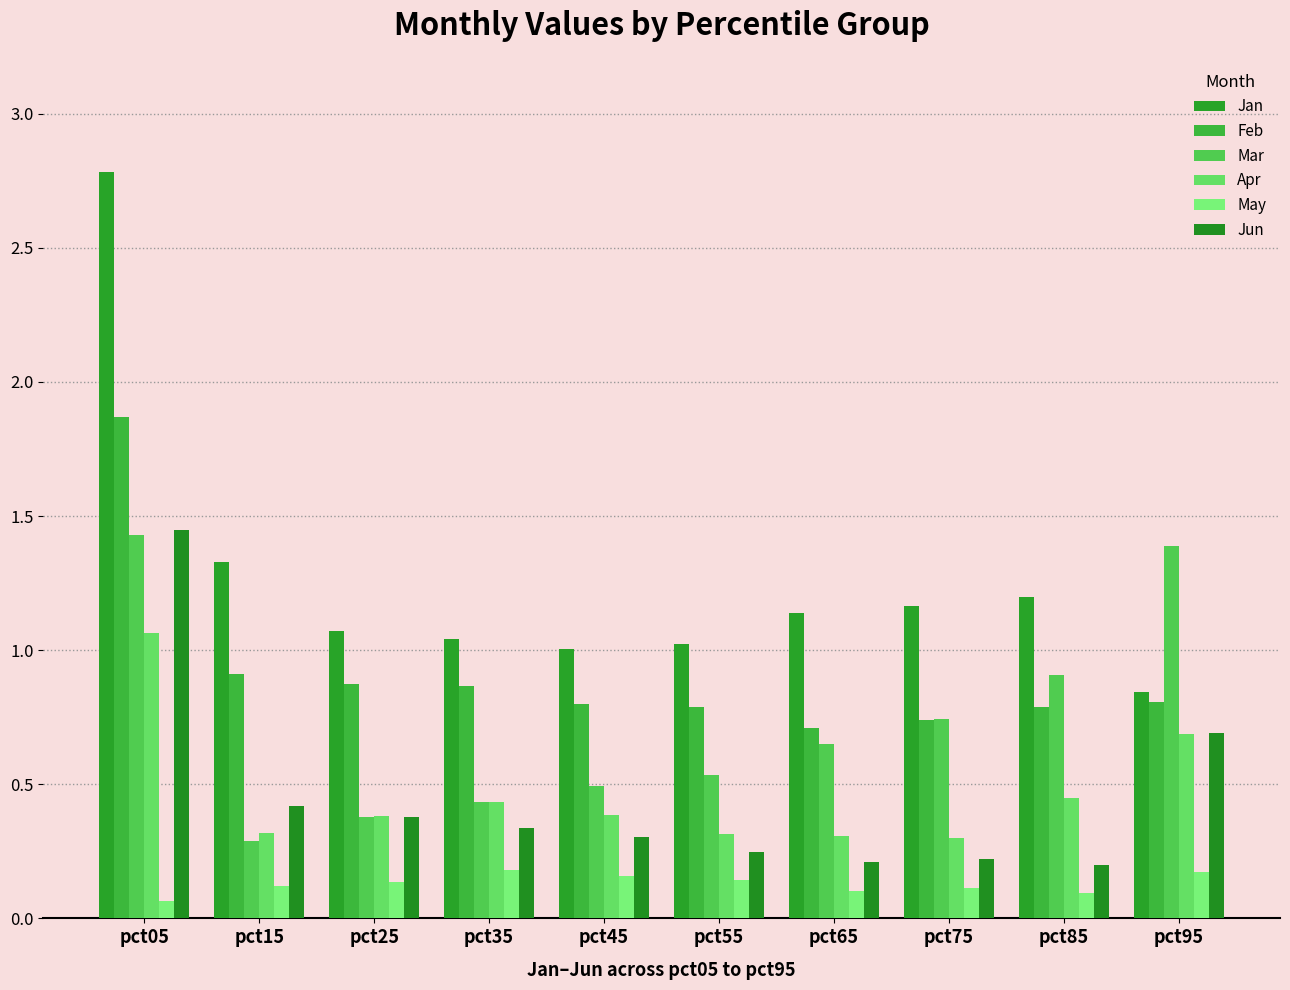

The value of Feb at pct65 is 0.2. True or false?

False